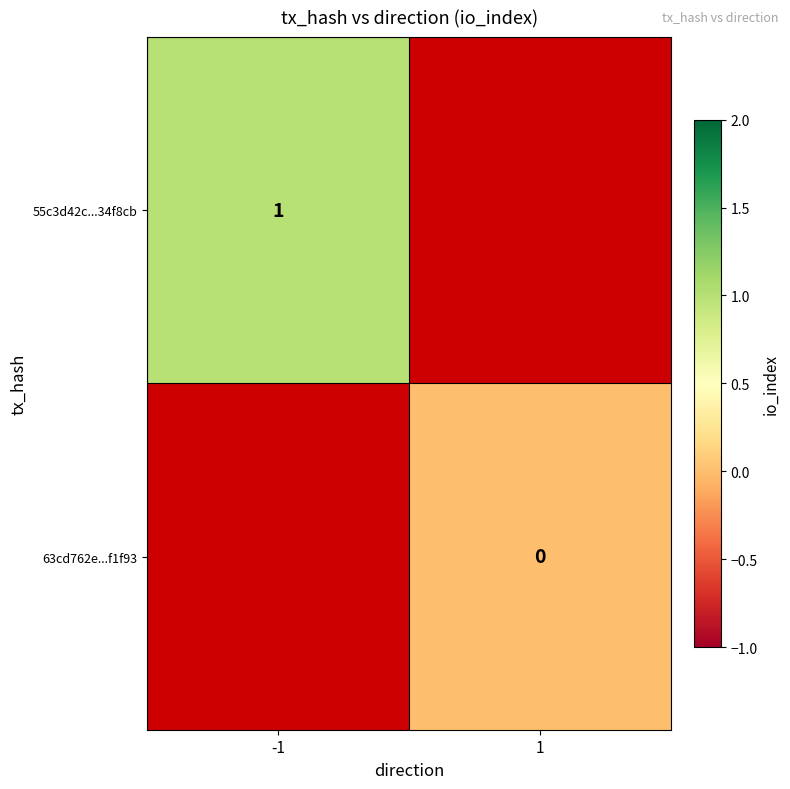

The value of 55c3d42c...34f8cb at -1 is 1. True or false?

True